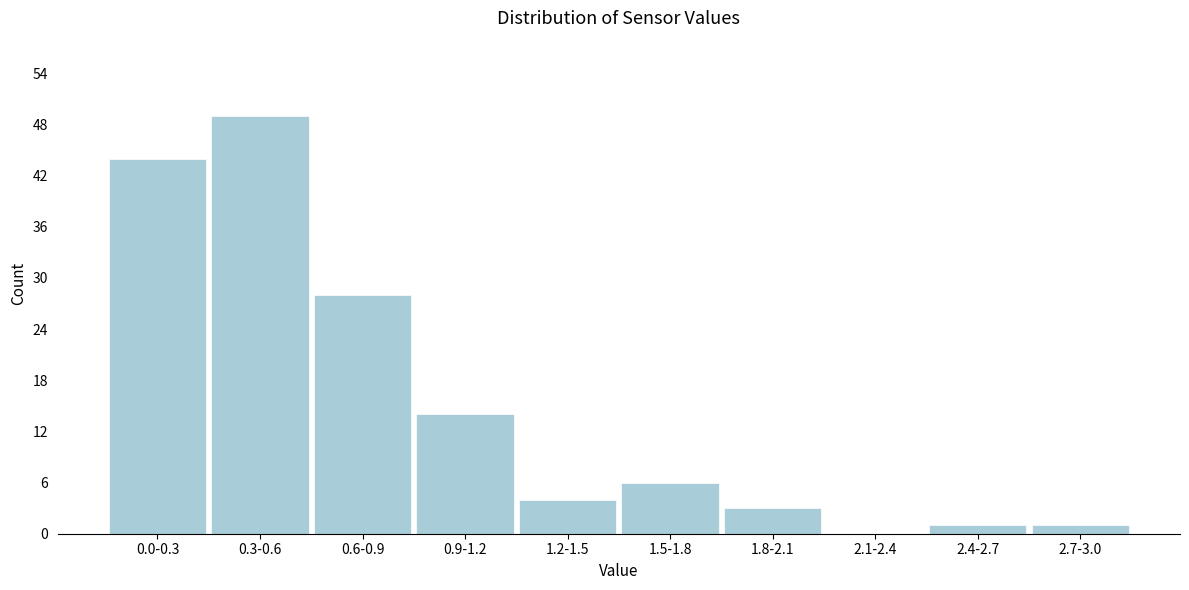

Reading left to right, transcribe all the data shown in this chart.

0.0-0.3=44	0.3-0.6=49	0.6-0.9=28	0.9-1.2=14	1.2-1.5=4	1.5-1.8=6	1.8-2.1=3	2.1-2.4=0	2.4-2.7=1	2.7-3.0=1